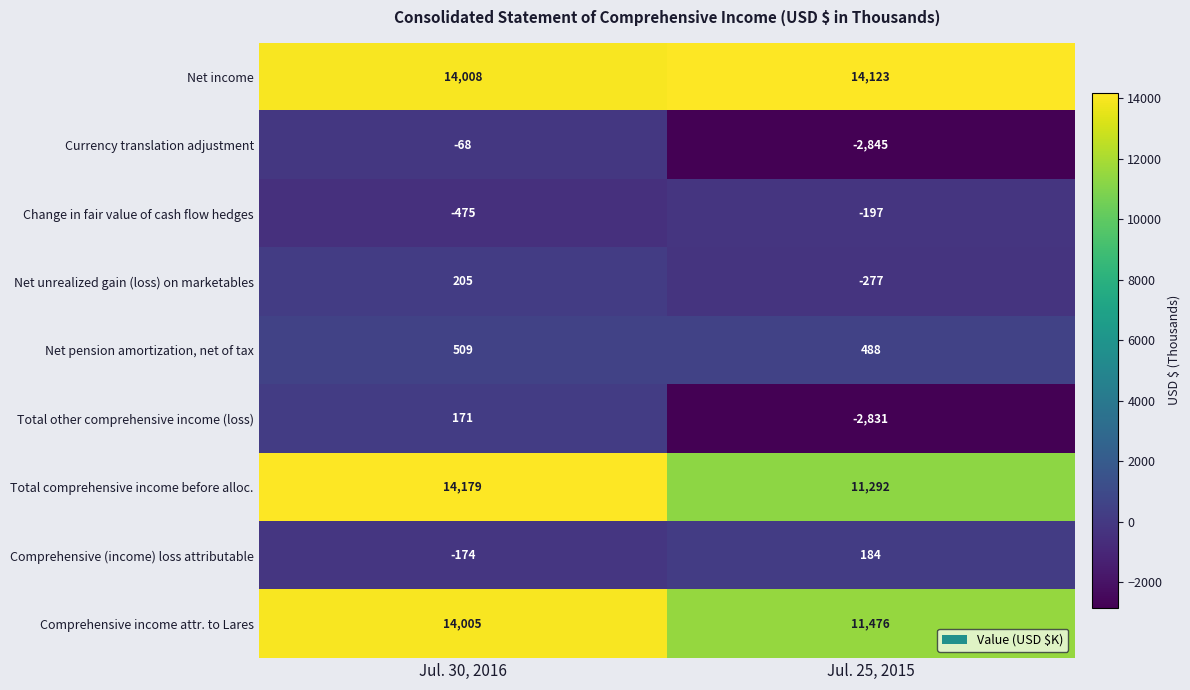

Reading left to right, what are all the values shown in this chart?

Net income: 14008	14123
Currency translation adjustment: -68	-2845
Change in fair value of cash flow hedges: -475	-197
Net unrealized gain (loss) on marketables: 205	-277
Net pension amortization, net of tax: 509	488
Total other comprehensive income (loss): 171	-2831
Total comprehensive income before alloc.: 14179	11292
Comprehensive (income) loss attributable: -174	184
Comprehensive income attr. to Lares: 14005	11476